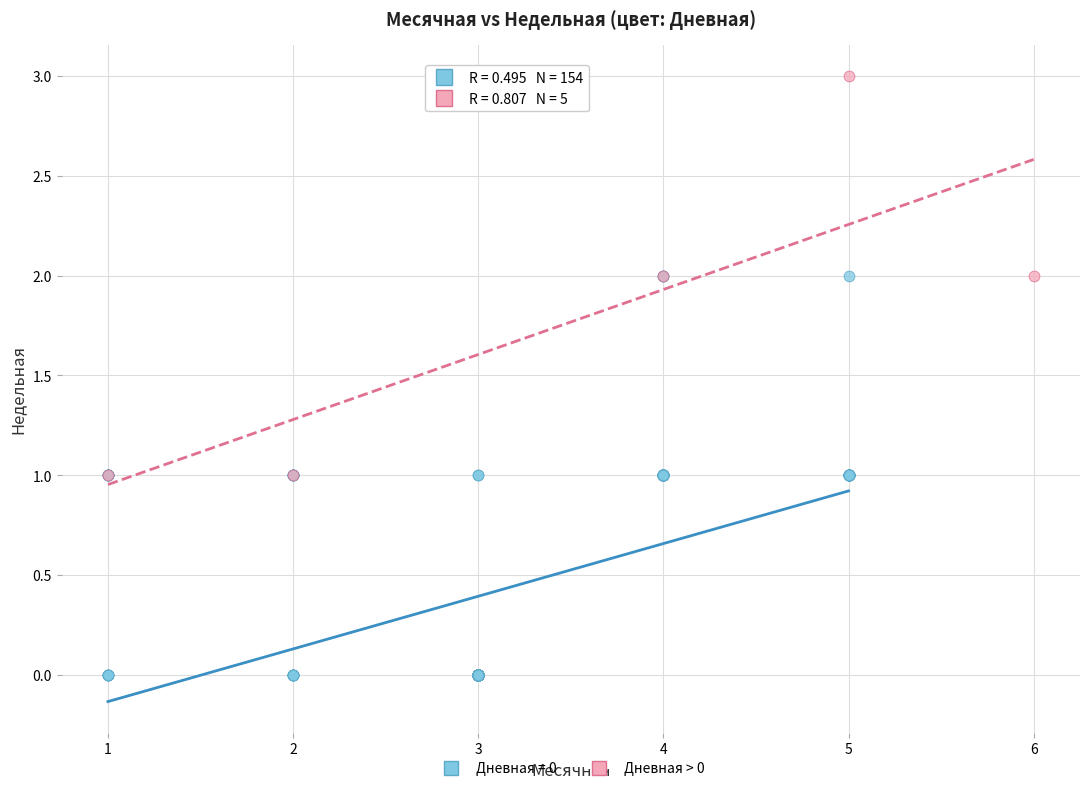

Which series contains the lowest Y value?

Дневная = 0